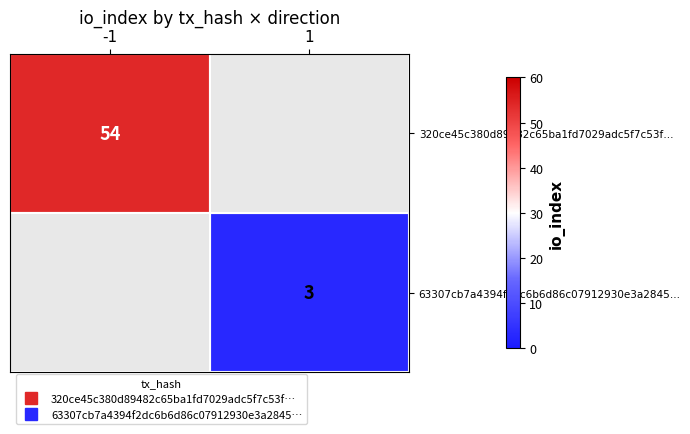

How many categories are shown in the chart?

2